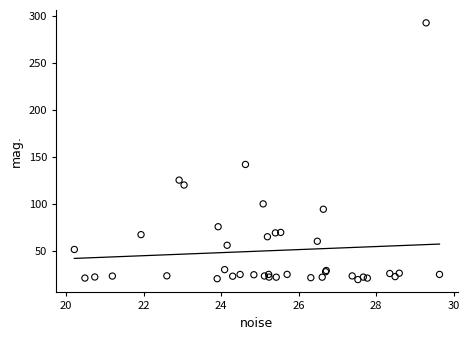

What Y value in the scatter plot is closest to 155?

141.6